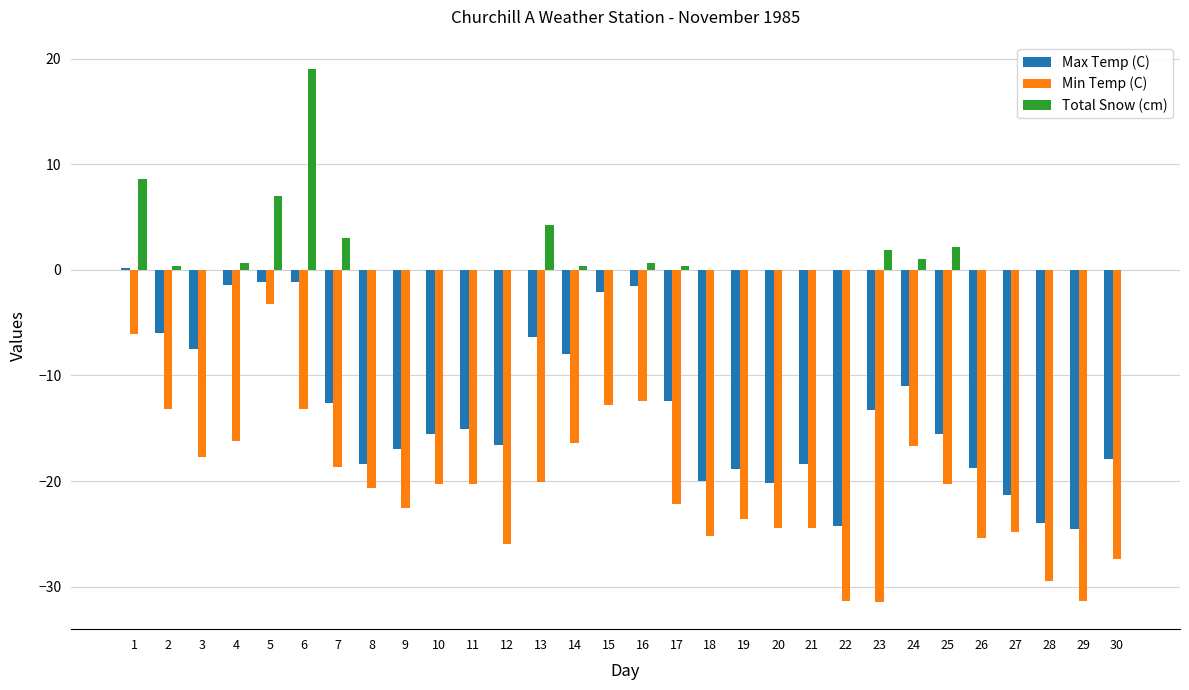

What is the total value across all series at 5?

2.6